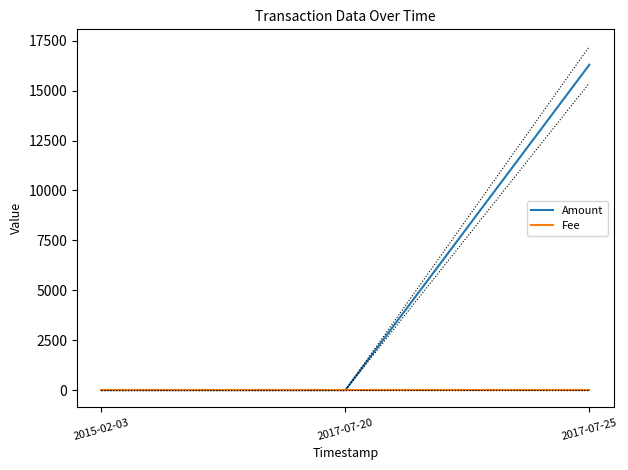

What is the maximum value shown in the chart?

16292